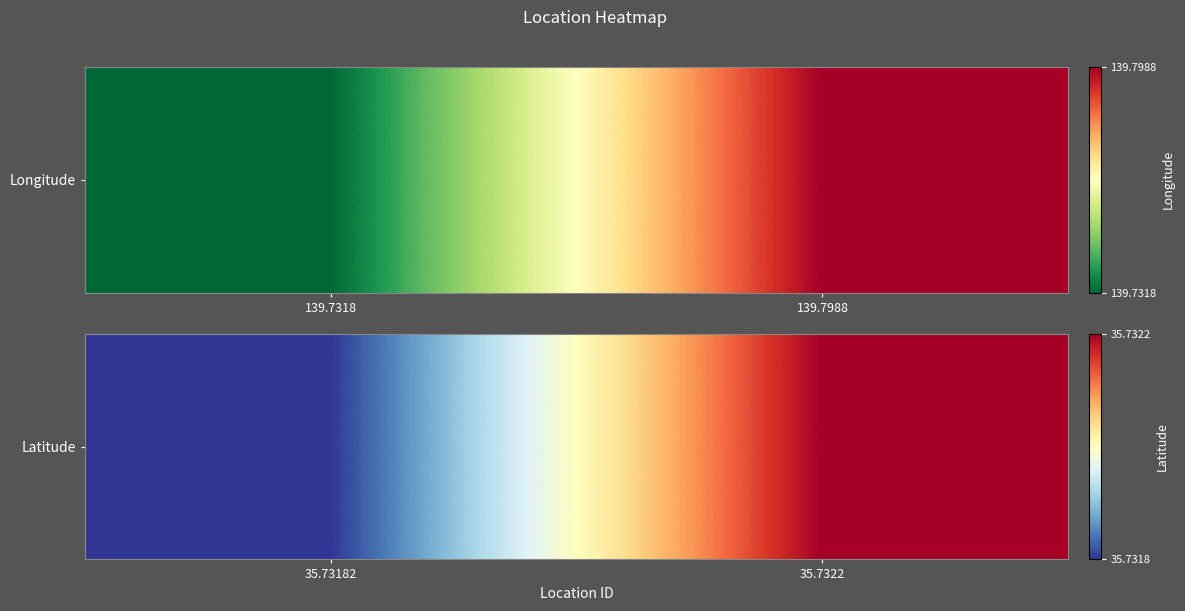

Rank the categories by value from lowest to highest.

35.73182, 35.7322